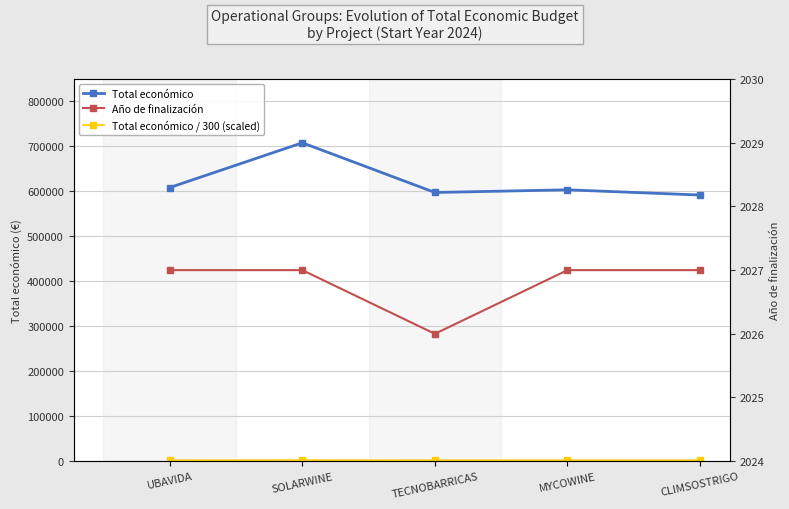

The value of Total económico / 300 (scaled) at UBAVIDA is 2024.5. True or false?

True